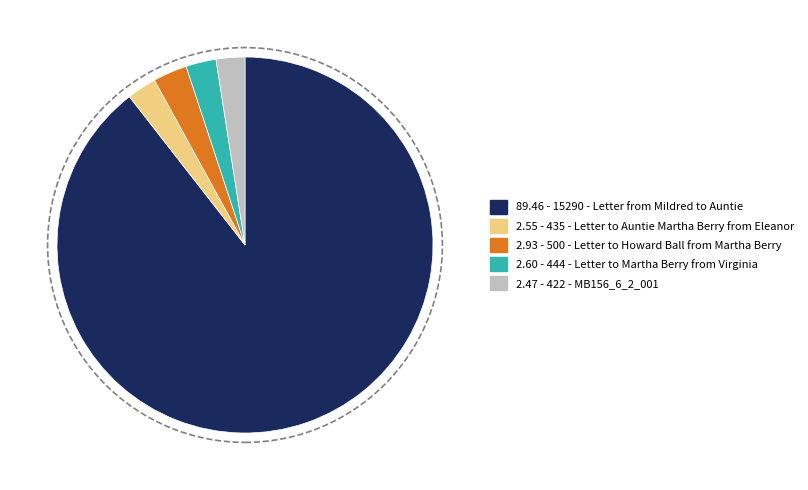

How many slices are in this pie chart?

5